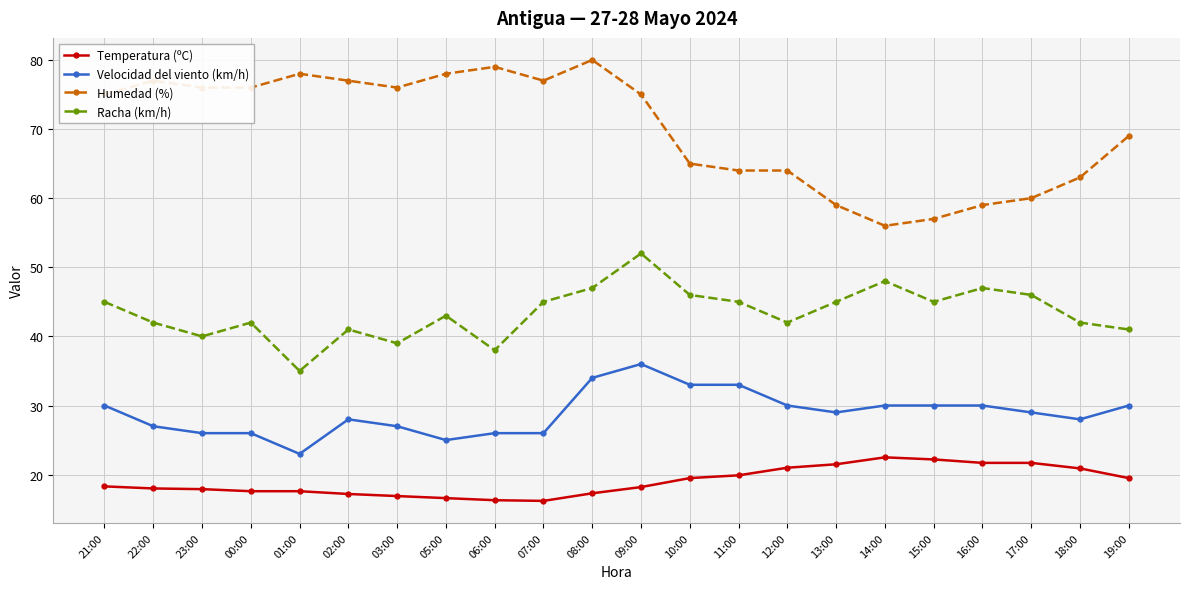

Is the value of Racha (km/h) at 12:00 greater than the value of Velocidad del viento (km/h) at 01:00?

Yes